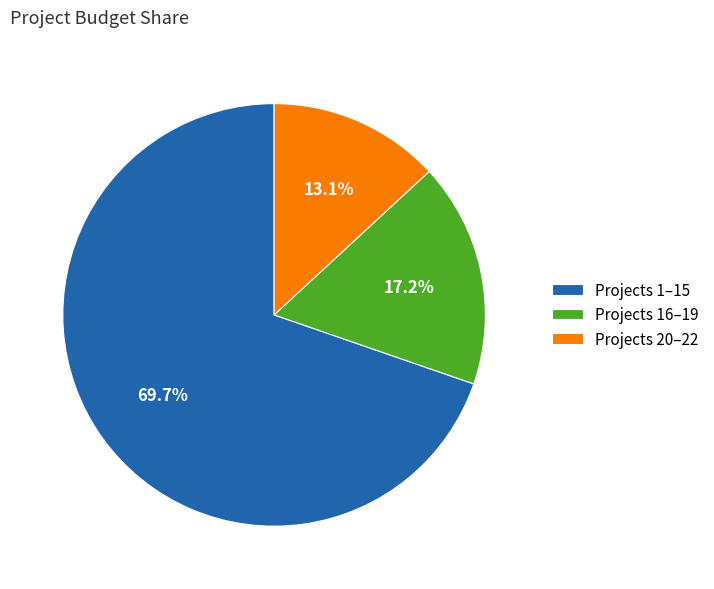

What percentage do Projects 20–22 and Projects 1–15 together represent?

82.8%